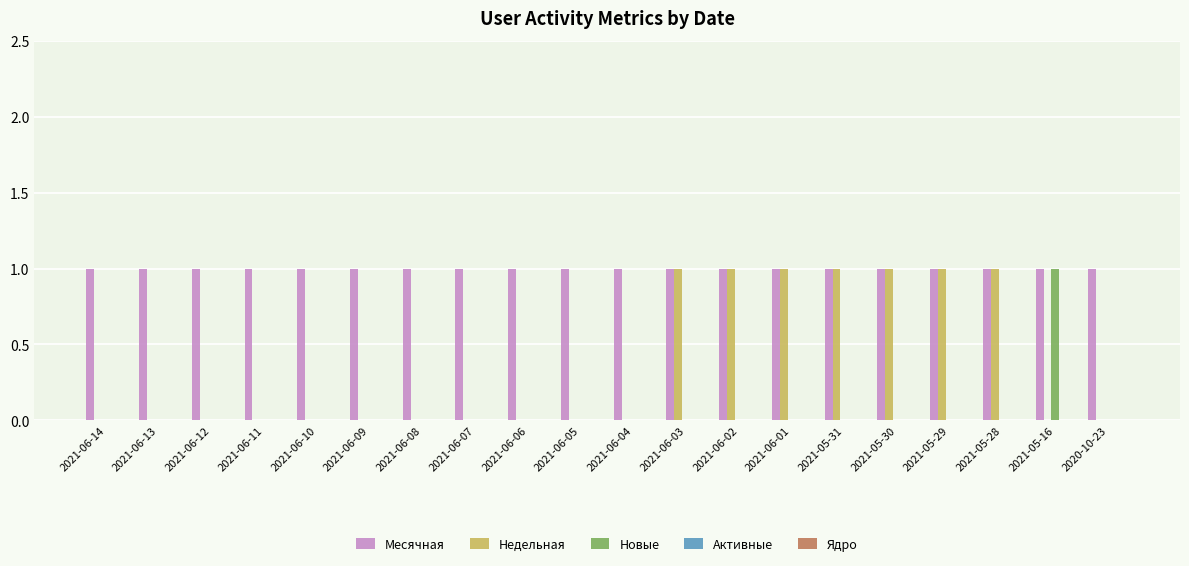

Which series has the largest total across all categories?

Месячная